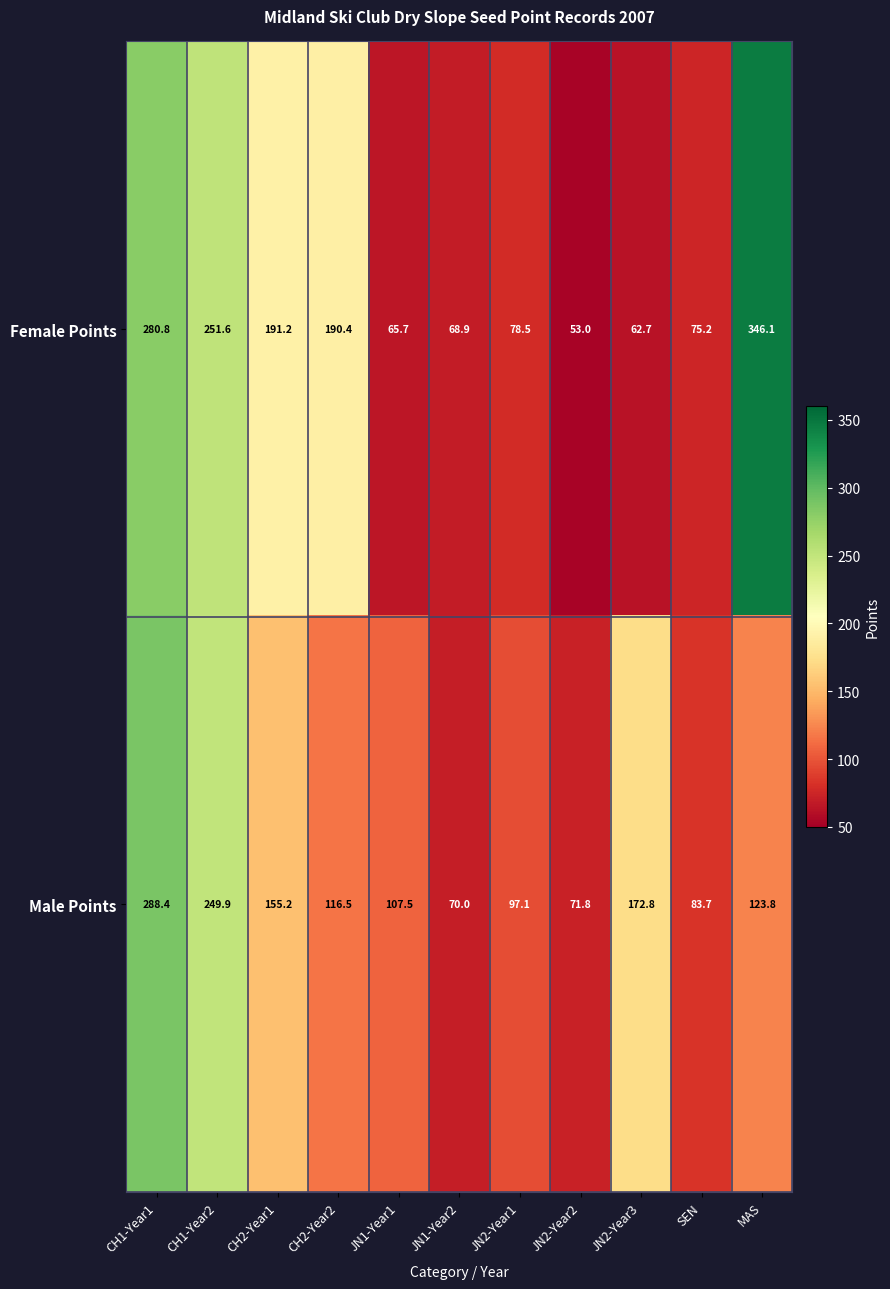

At which category is the sum across all series the highest?

CH1-Year1